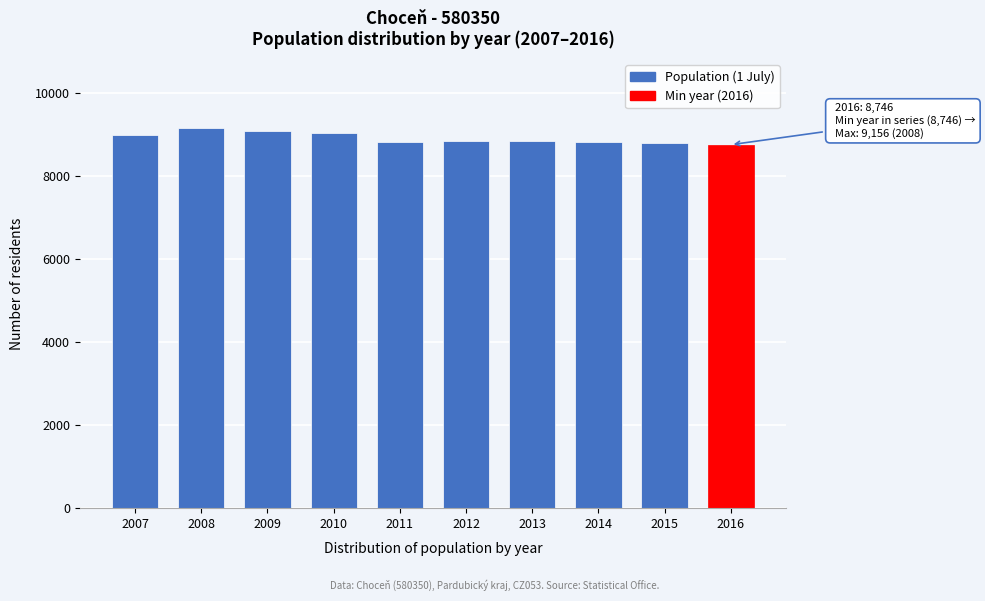

Approximately how many times larger is the value at 2008 compared to 2009?

1.0